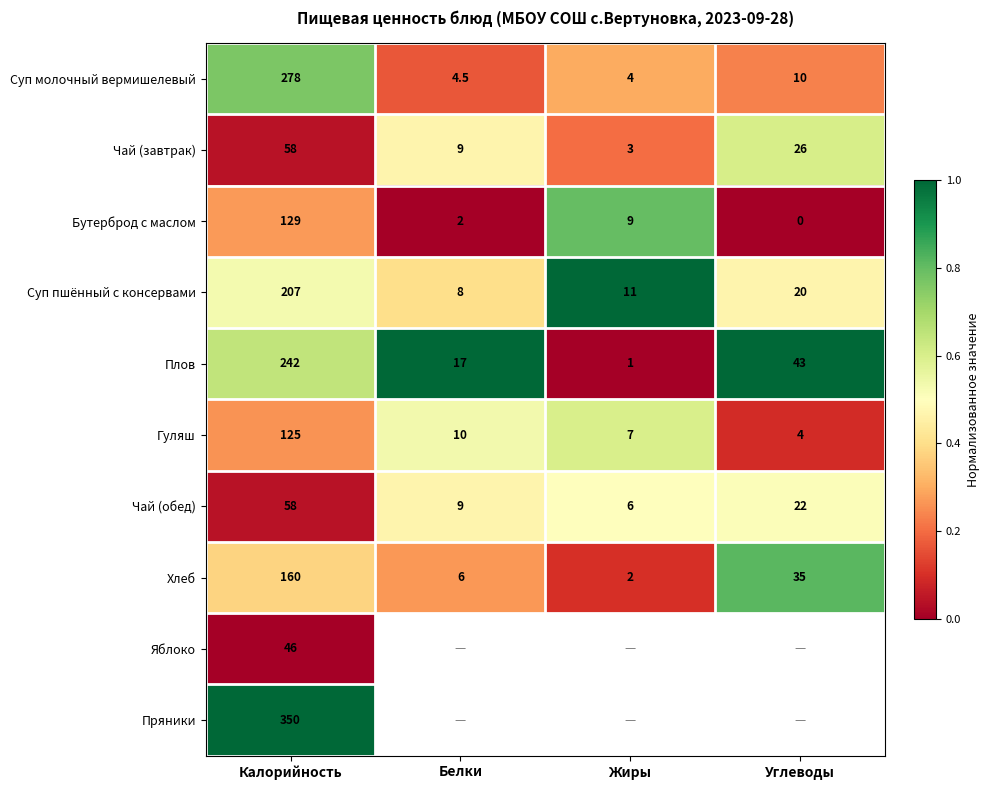

At which label is Суп пшённый с консервами closest to 107?

Углеводы